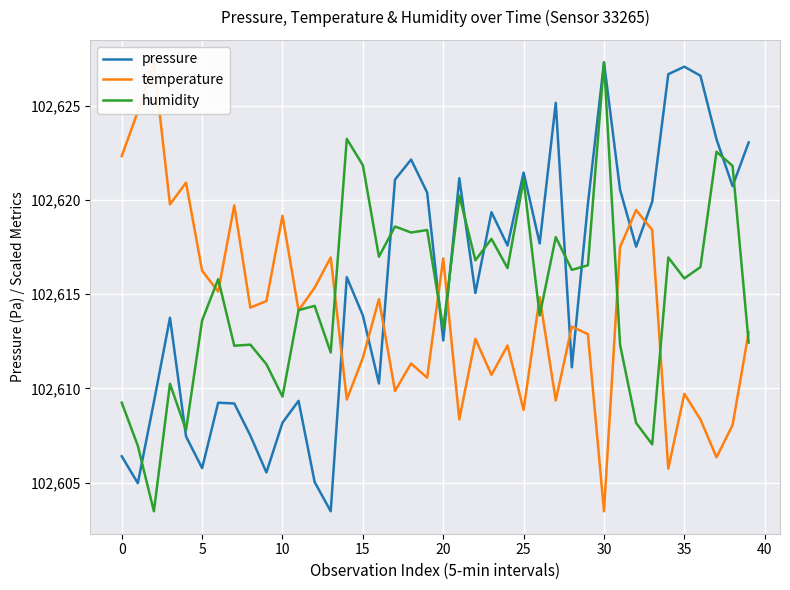

Between 31 and 33, which series saw the biggest shift?

humidity